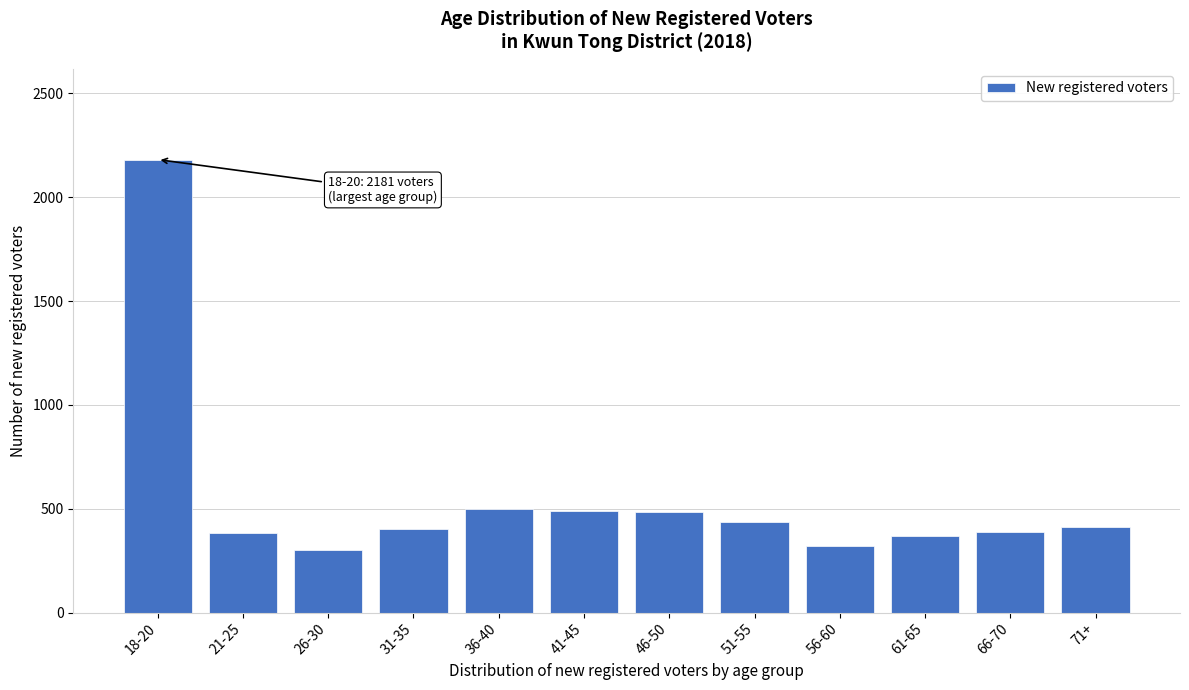

True or false: the data shows 370 at 61-65.

True